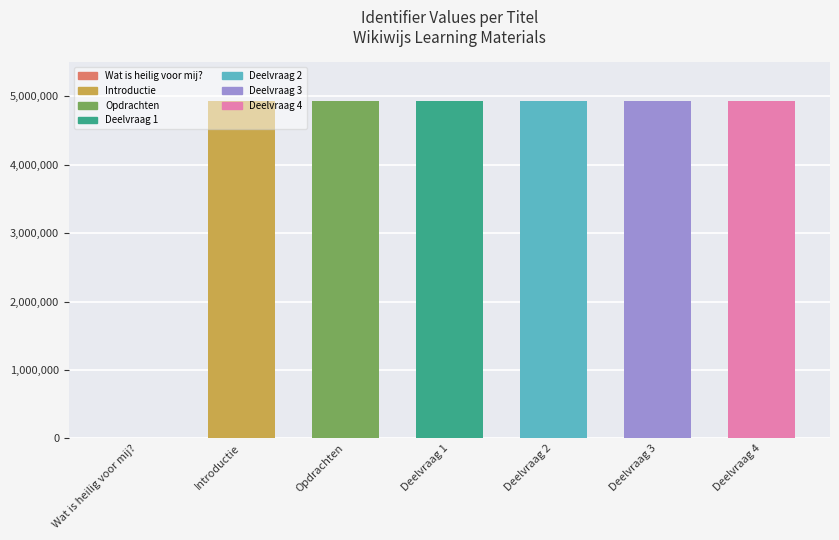

Are the bars horizontal?

No